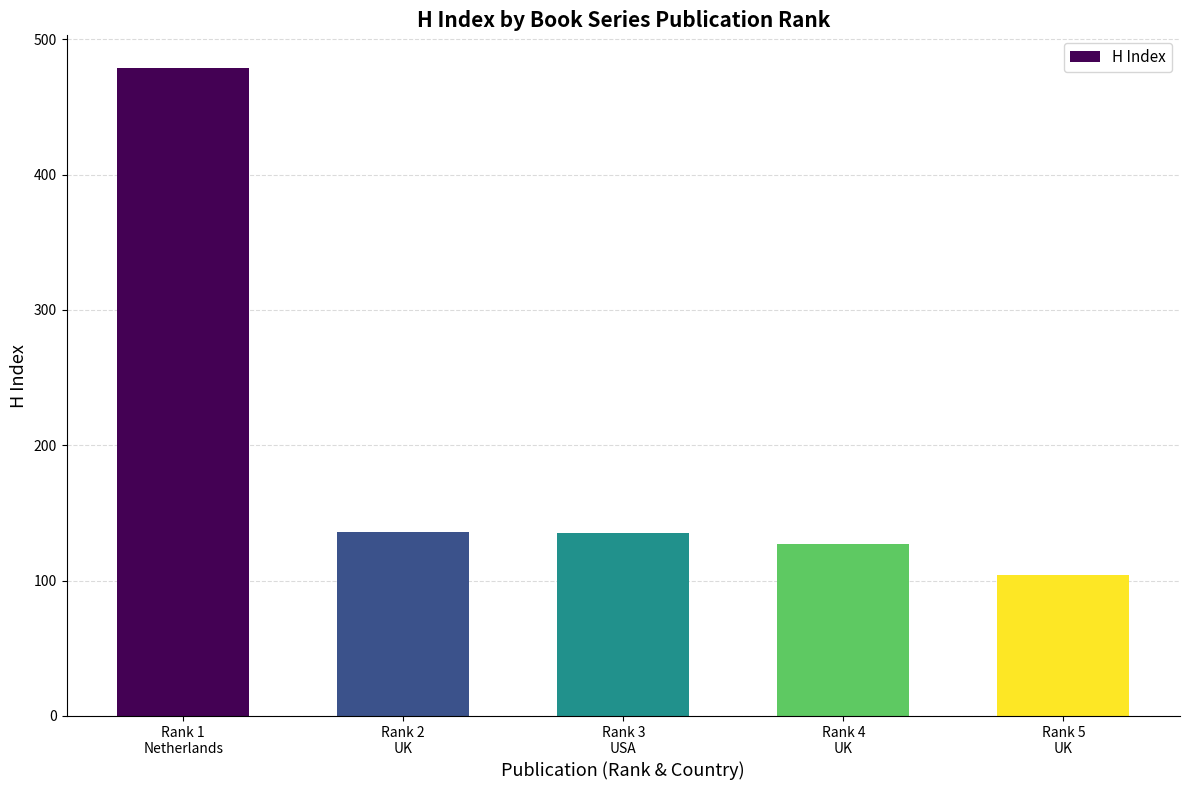

What is the difference between the maximum and minimum values?

375